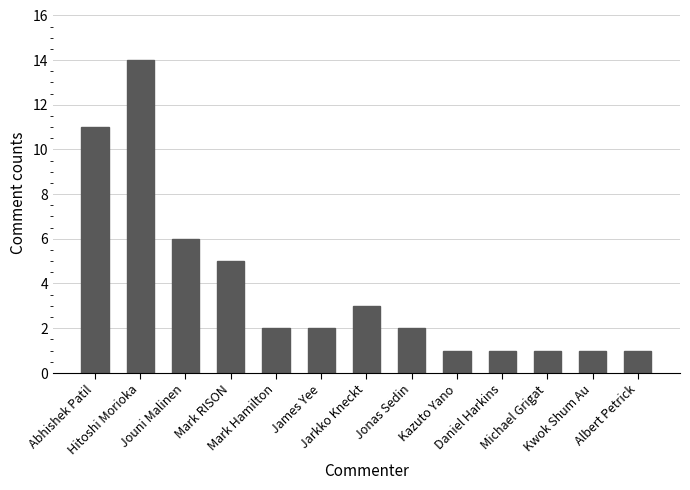

What is the difference between the maximum and minimum values?

13